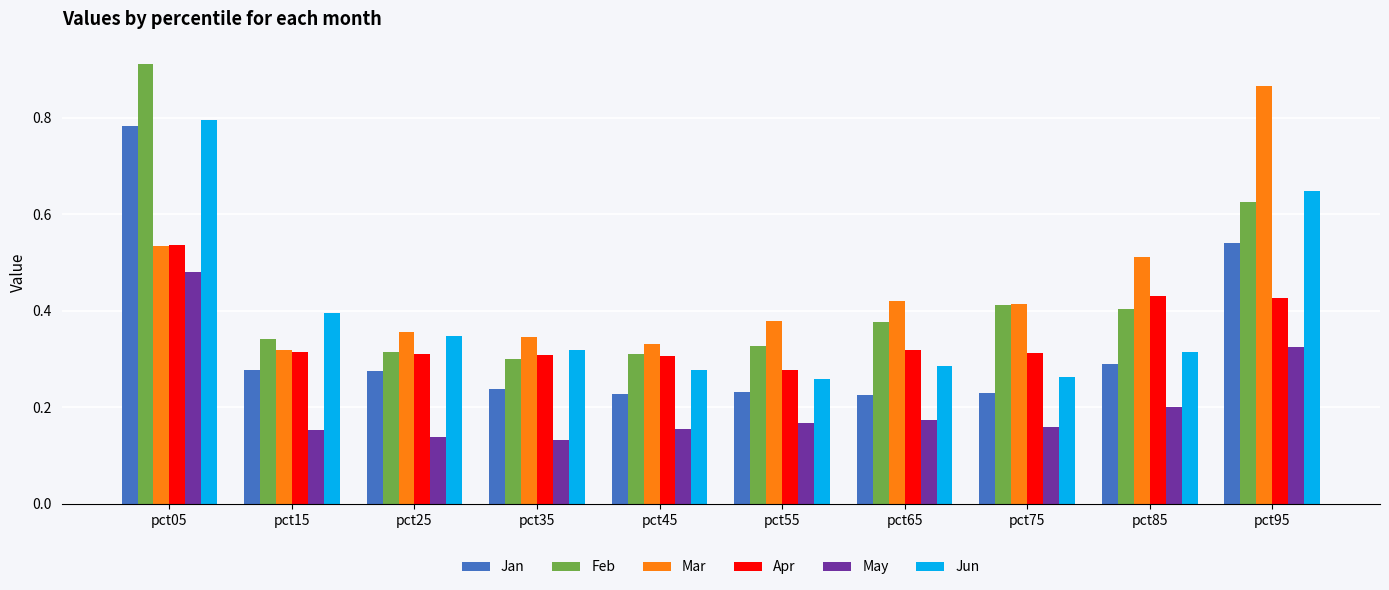

At which label is Feb closest to 0?

pct35